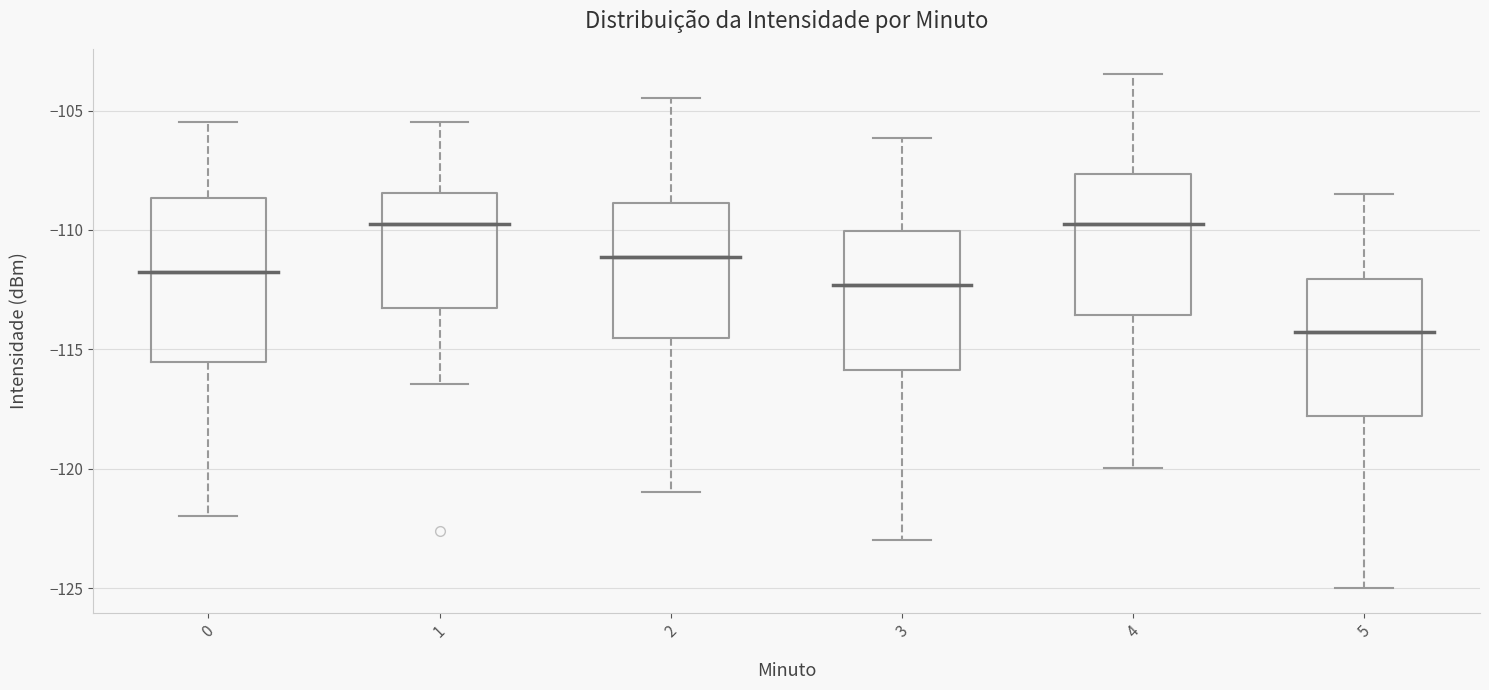

Which box's median line is the lowest?

5